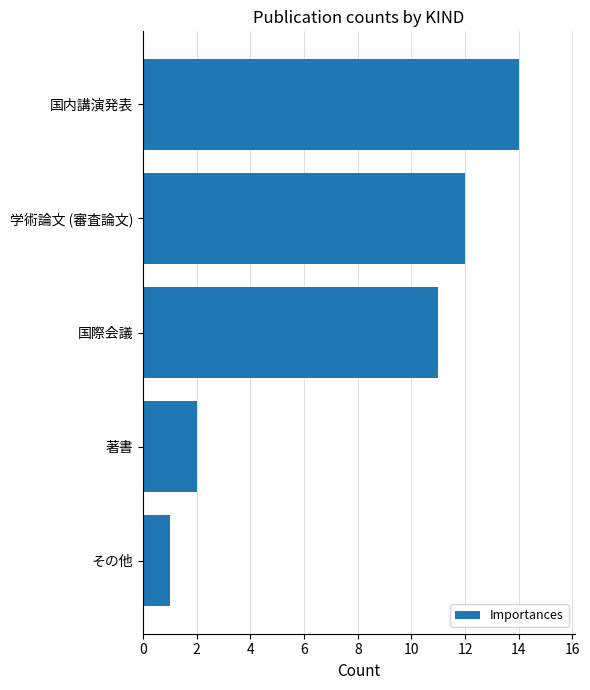

List the labels in order of value, largest first.

国内講演発表, 学術論文 (審査論文), 国際会議, 著書, その他